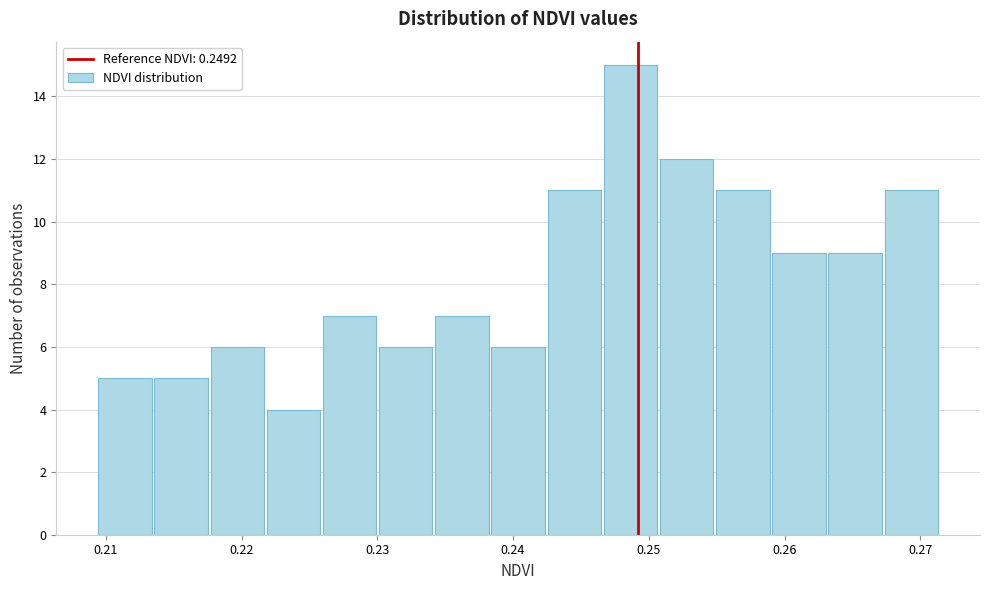

Over which range of the x-axis is the bar tallest?

0.247 to 0.251